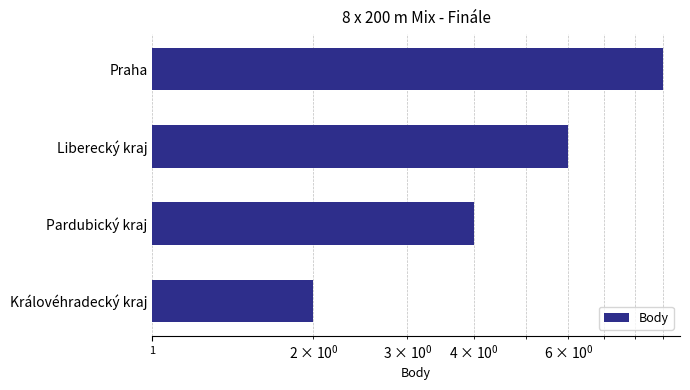

Count the values in the range 4 to 9.

3